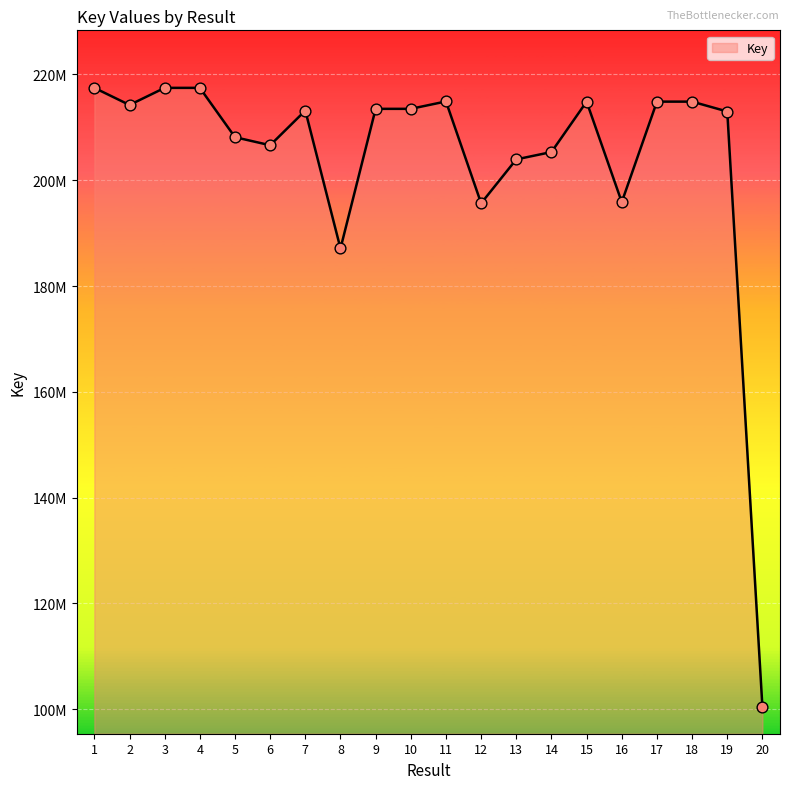

Approximately how many times larger is the value at 16 compared to 9?

0.9